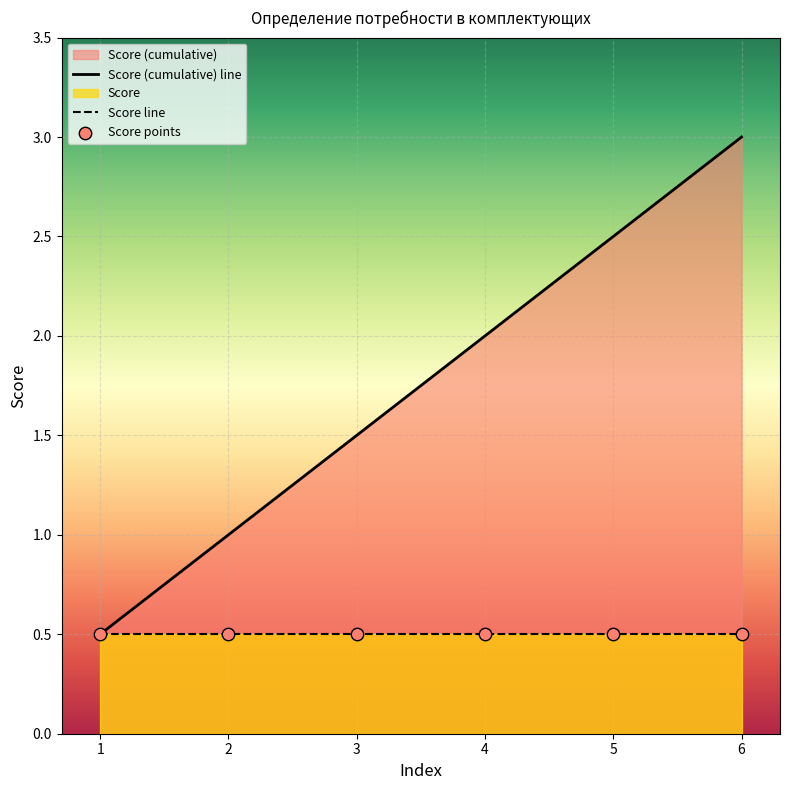

At how many categories does at least one series exceed 1?

4